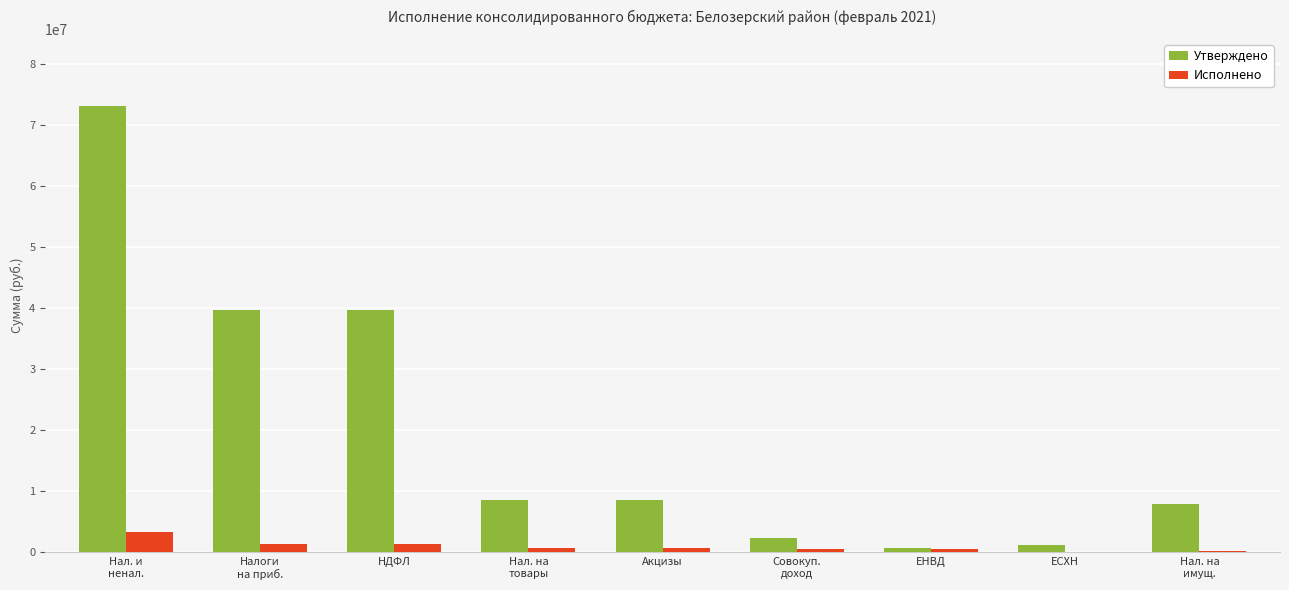

Which series has the largest total across all categories?

Утверждено